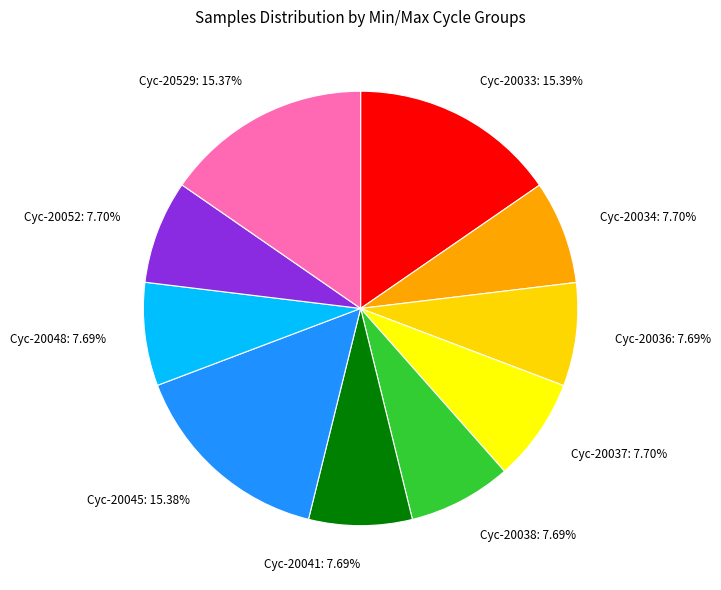

Does Cyc-20034: 7.70% represent more than half of the total?

No